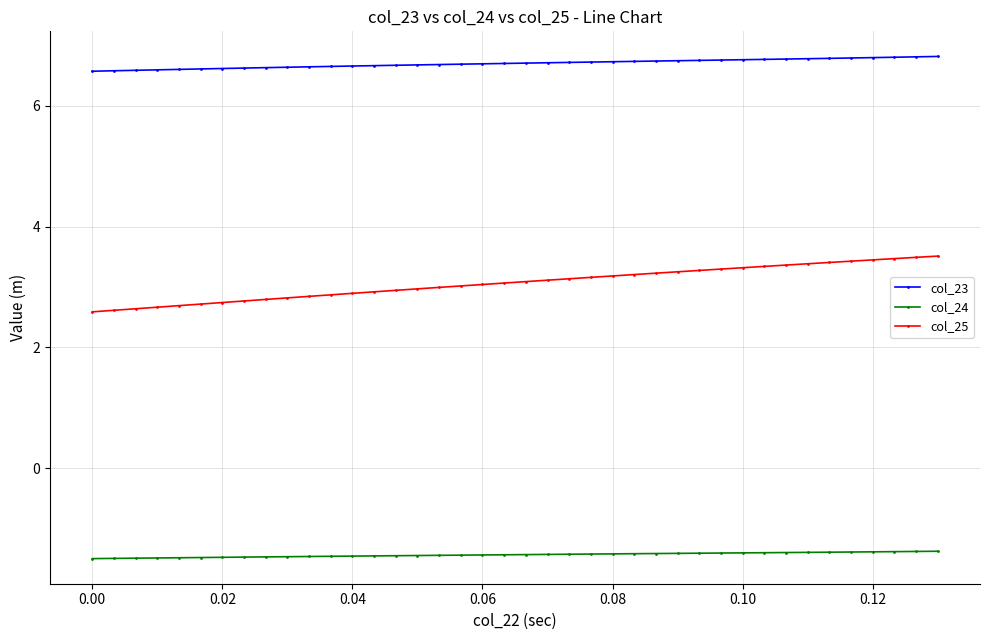

How many lines are shown in the chart?

3